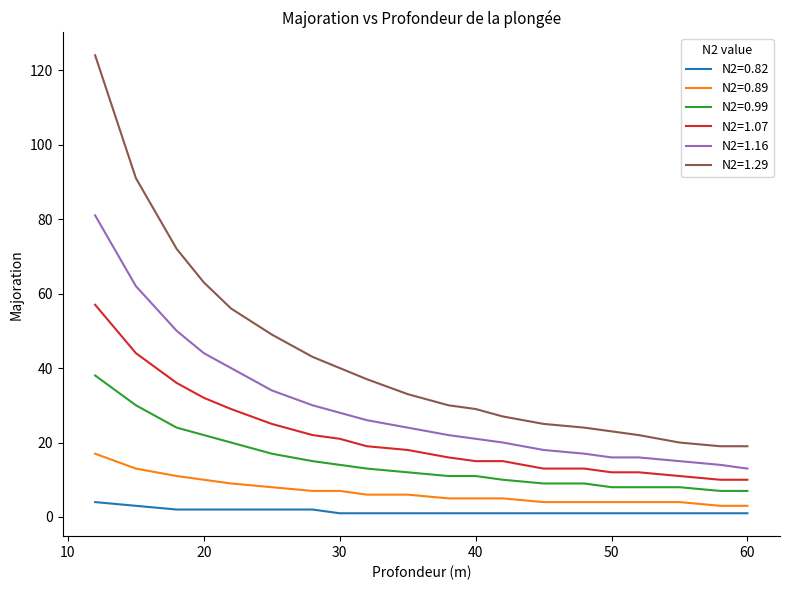

True or false: N2=1.07 and N2=0.99 cross at least once.

False